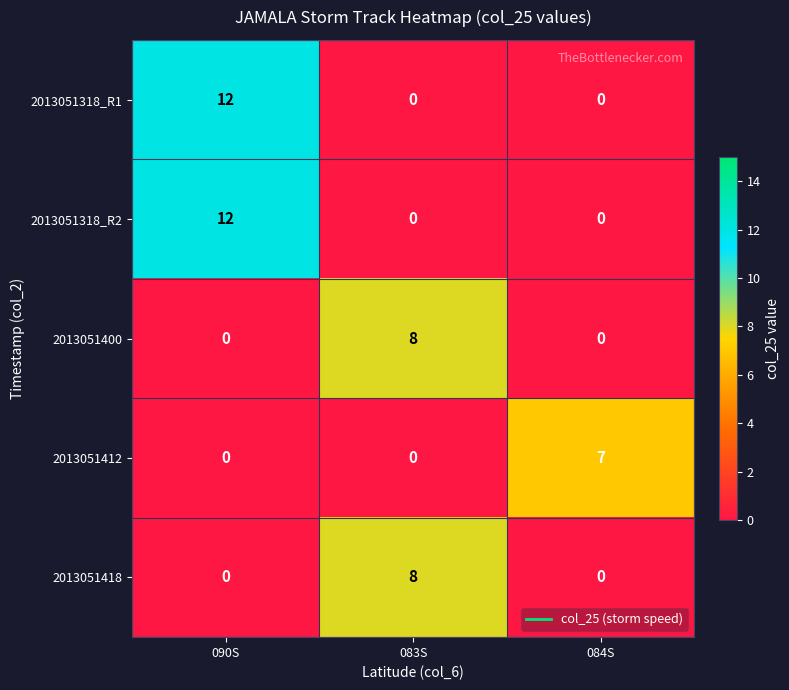

What is the spread (max minus min) of values at 084S?

7